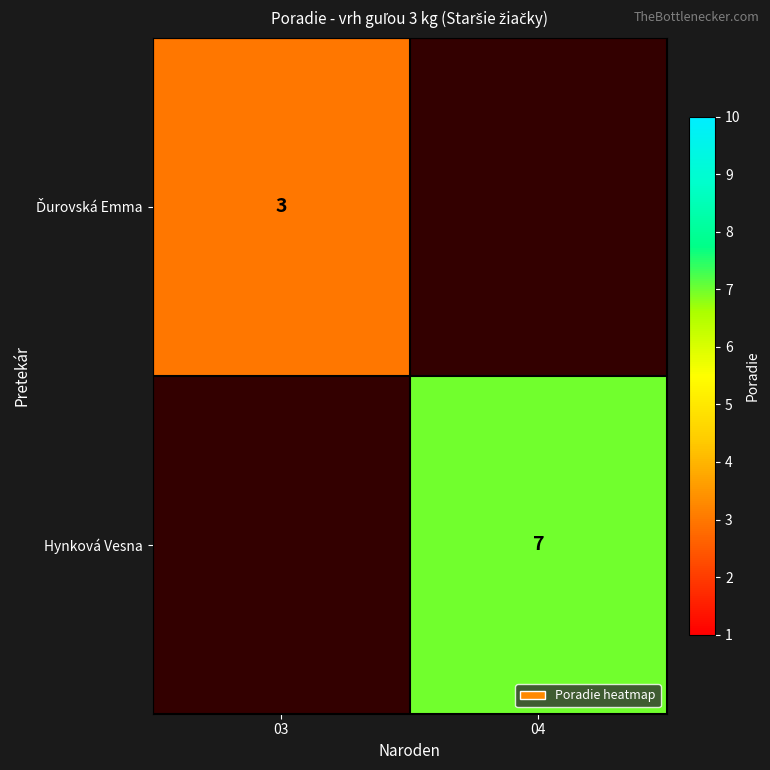

The value of Hynková Vesna at 04 is 11. True or false?

False